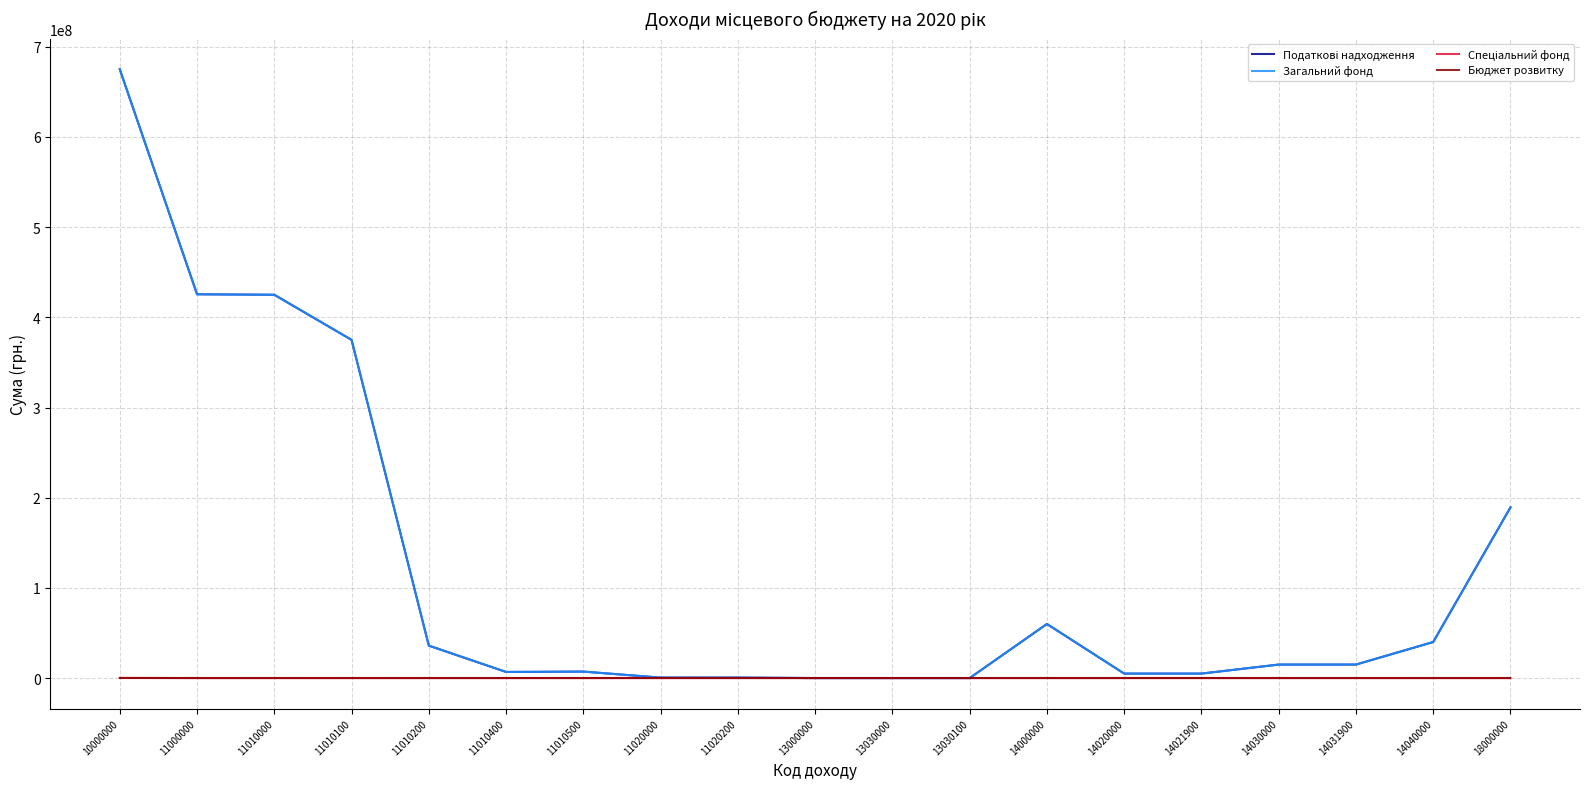

At which category is the sum across all series the highest?

10000000